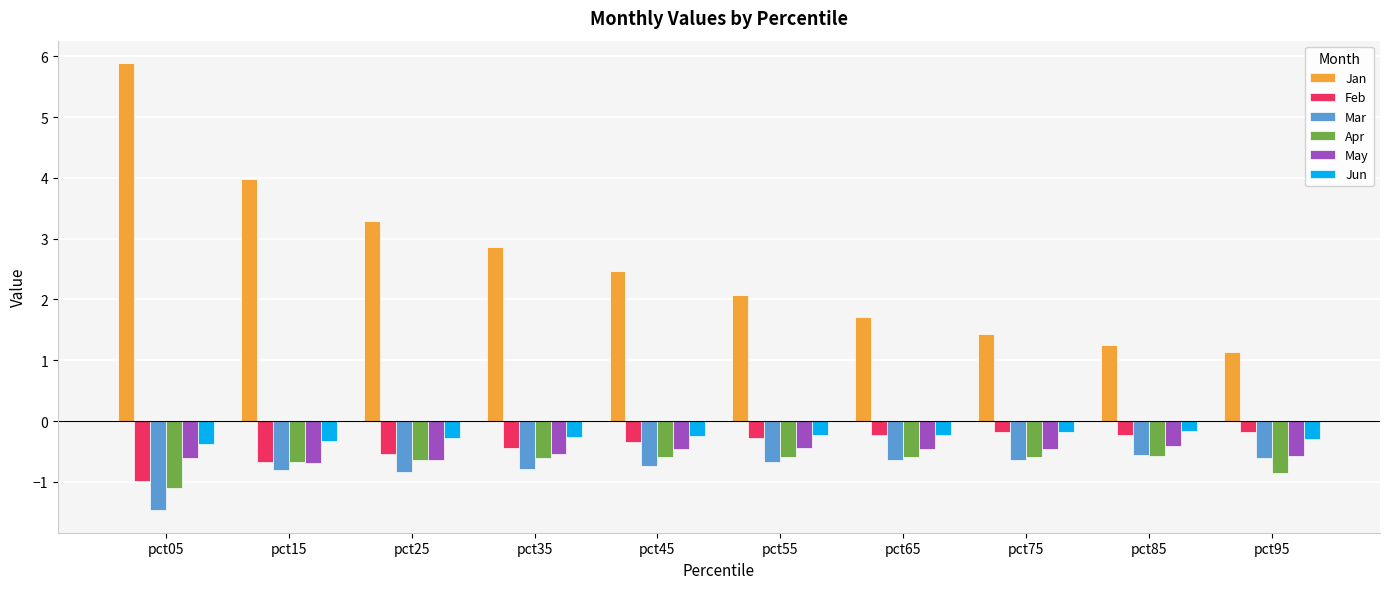

Does the chart contain any negative values?

Yes